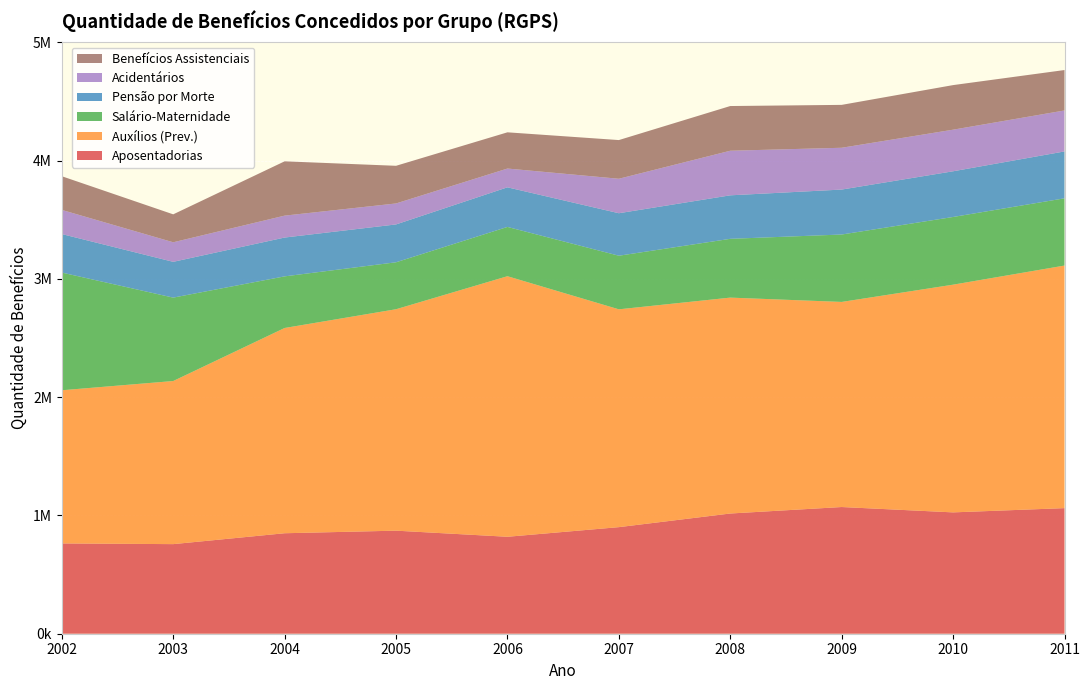

Reading left to right, list all the values displayed in this chart.

Aposentadorias: 763411	757387	849437	871246	819593	900979	1016250	1071041	1025796	1061724
Auxílios (Prev.): 1294728	1378884	1735179	1871903	2202709	1841460	1825156	1733877	1925012	2050673
Salário-Maternidade: 995020	705100	436429	396969	416704	453140	497031	569891	572283	568438
Pensão por Morte: 325594	302479	328201	319951	334801	359186	367695	380042	386264	396278
Acidentários: 204057	165365	185235	177389	158814	291442	377001	353369	351724	346501
Benefícios Assistenciais: 284743	236153	459039	318262	306127	327045	377826	362574	376854	341643